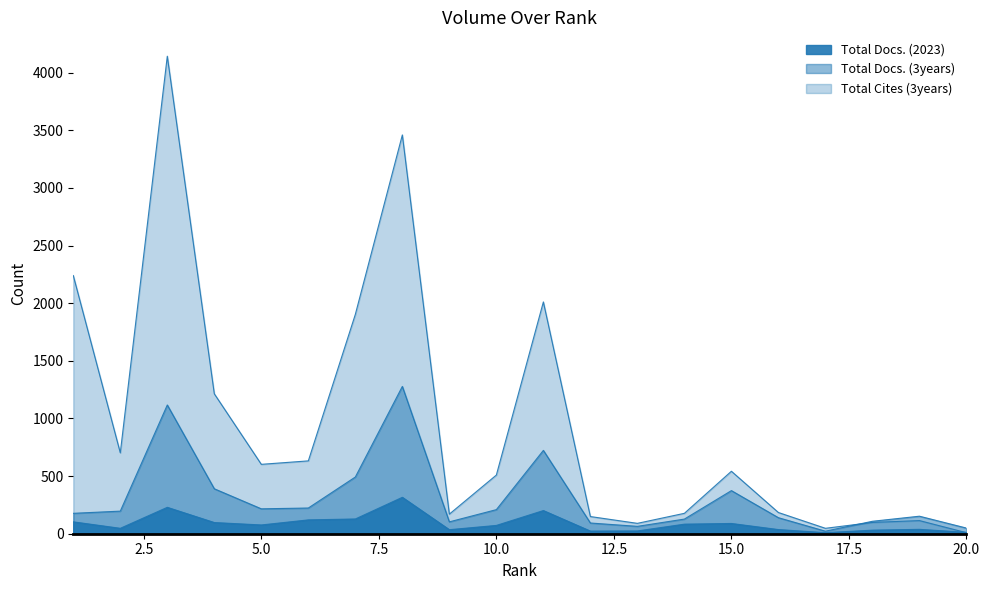

Reading left to right, extract all data points from this chart.

Total Docs. (2023): 103	47	229	97	76	120	128	316	35	72	201	23	24	83	89	36	9	31	38	12
Total Docs. (3years): 177	196	1117	390	216	223	492	1278	103	209	723	93	64	127	374	139	22	108	152	49
Total Cites (3years): 2240	702	4143	1214	602	632	1903	3460	170	509	2011	149	90	177	542	184	47	98	114	9